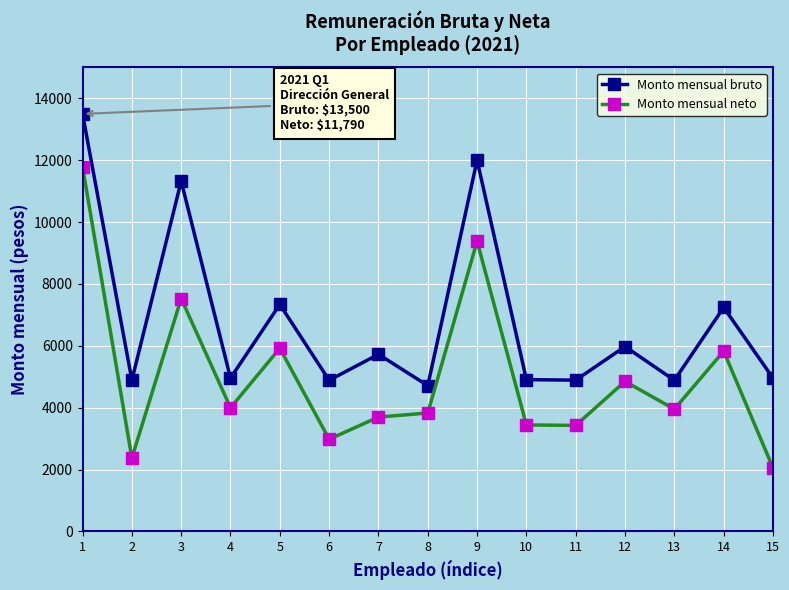

The Monto mensual neto series shows 3951.6 at 13. True or false?

True